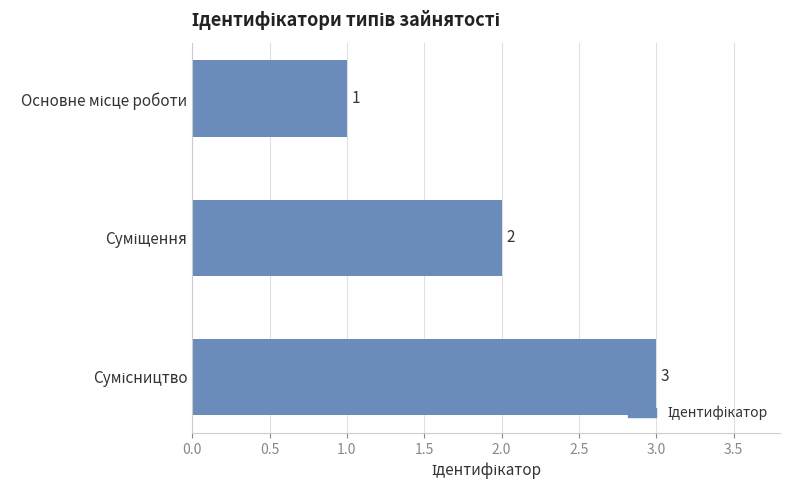

What is the value of the 3rd bar from the top?

3